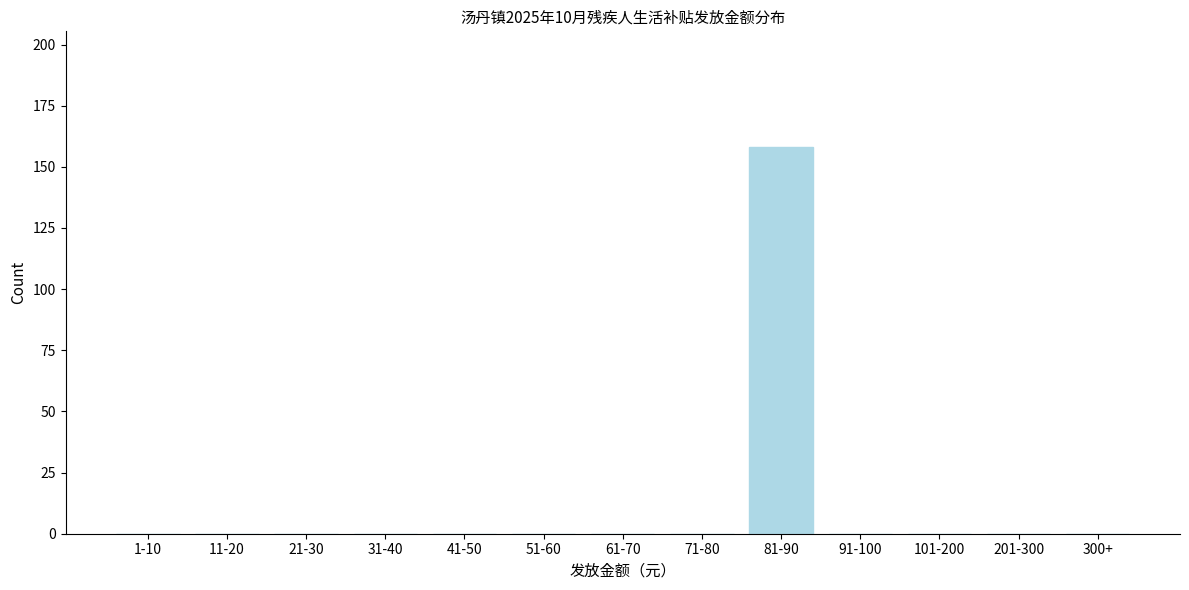

Reading right to left, list all the values displayed in this chart.

300+=0	201-300=0	101-200=0	91-100=0	81-90=158	71-80=0	61-70=0	51-60=0	41-50=0	31-40=0	21-30=0	11-20=0	1-10=0